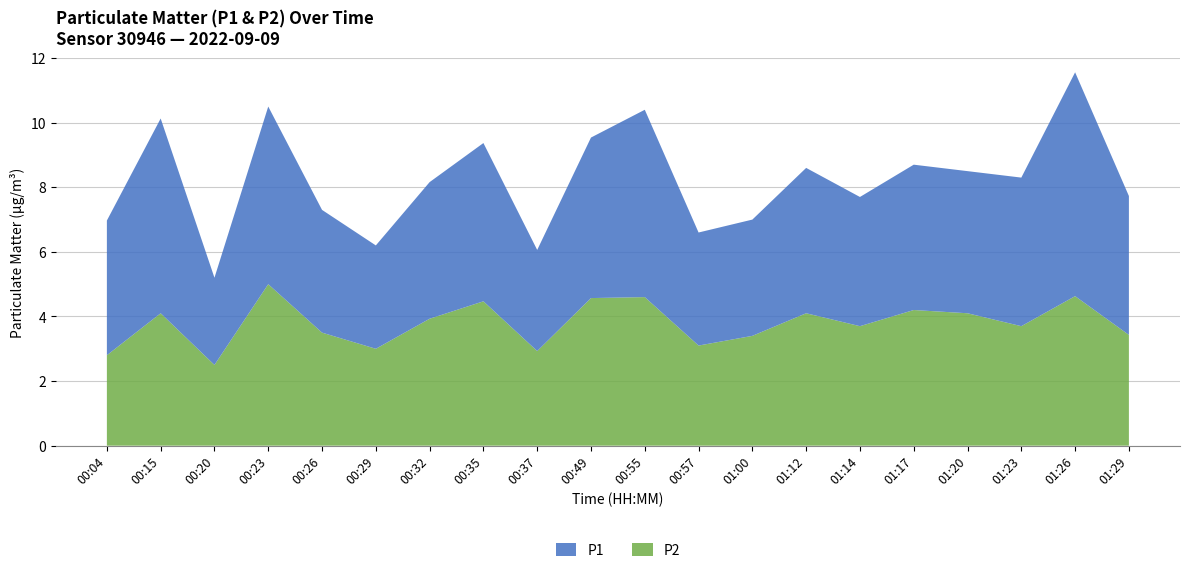

Reading left to right, list all the values displayed in this chart.

P1: 4.2	6.0	2.7	5.5	3.8	3.2	4.2	4.9	3.1	5.0	5.8	3.5	3.6	4.5	4.0	4.5	4.4	4.6	6.9	4.3
P2: 2.8	4.1	2.5	5.0	3.5	3.0	3.9	4.5	2.9	4.6	4.6	3.1	3.4	4.1	3.7	4.2	4.1	3.7	4.6	3.4